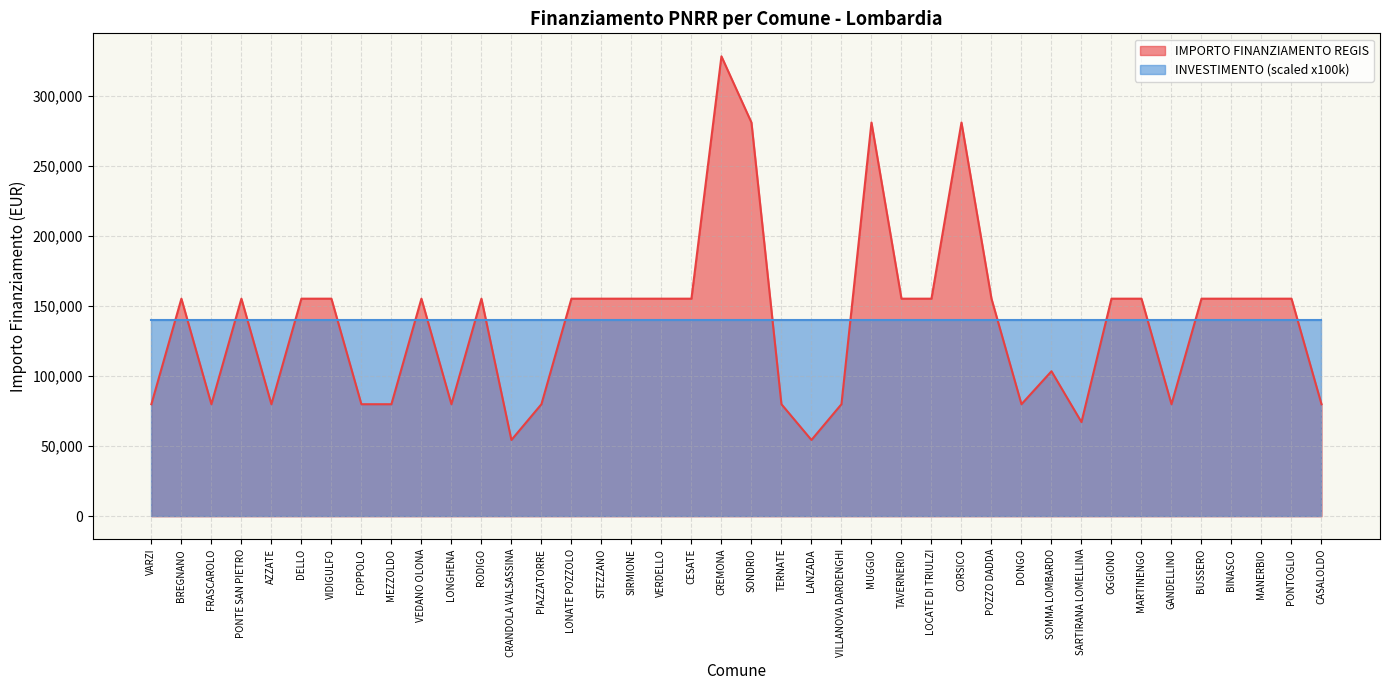

What is the approximate value at FOPPOLO?

79922